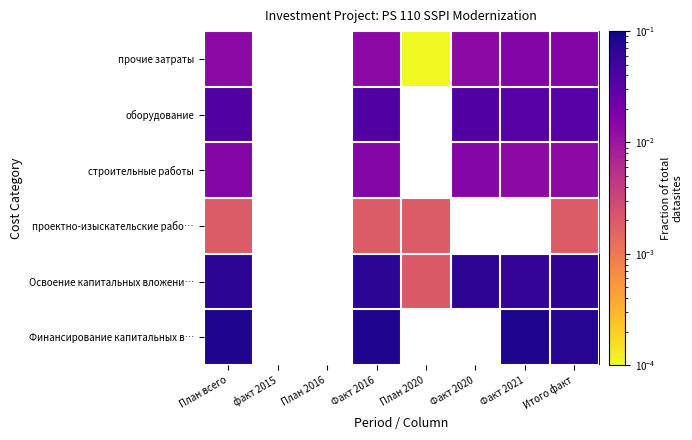

The value of прочие затраты at План 2020 is 0.0. True or false?

True